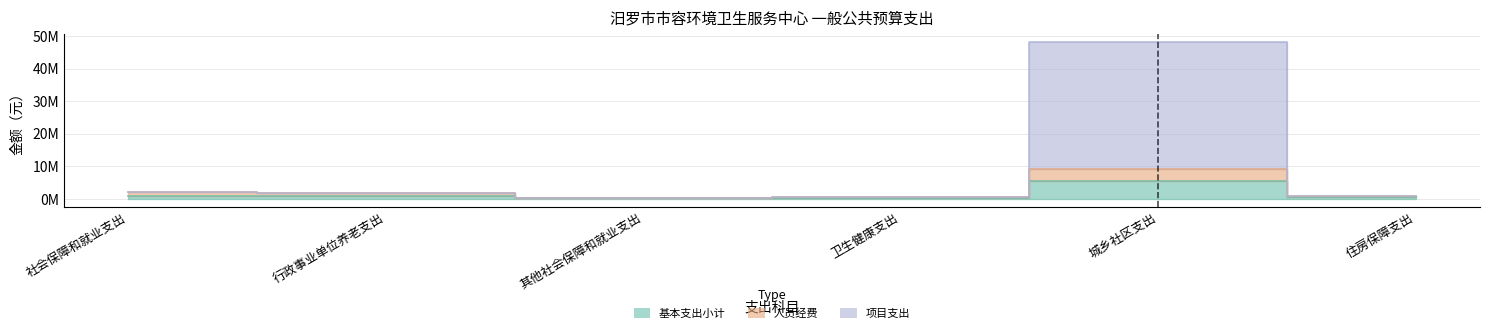

What is the value of the 人员经费 point at the 6th from the left?

849697.9